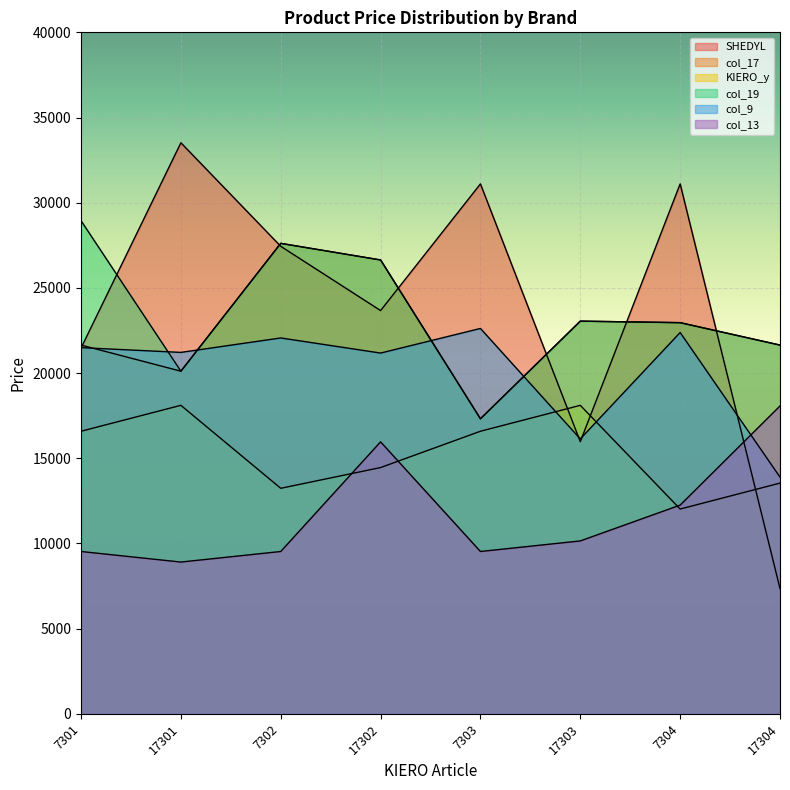

At which category is the sum across all series the highest?

17302